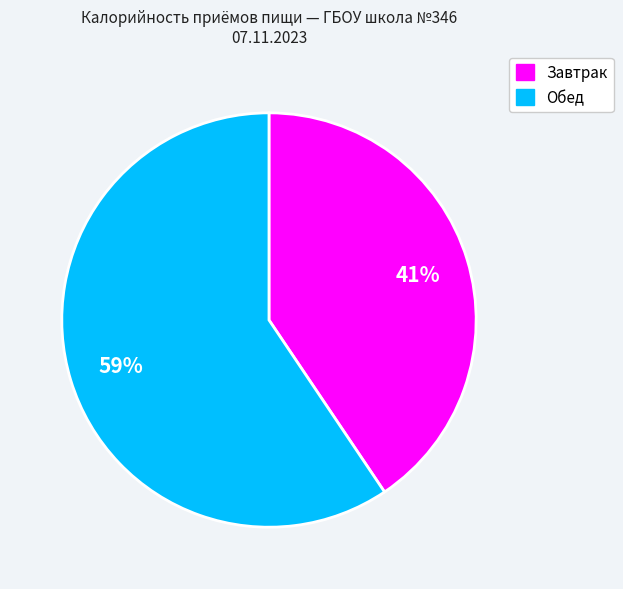

Is the sum of Обед and Завтрак greater than half?

Yes